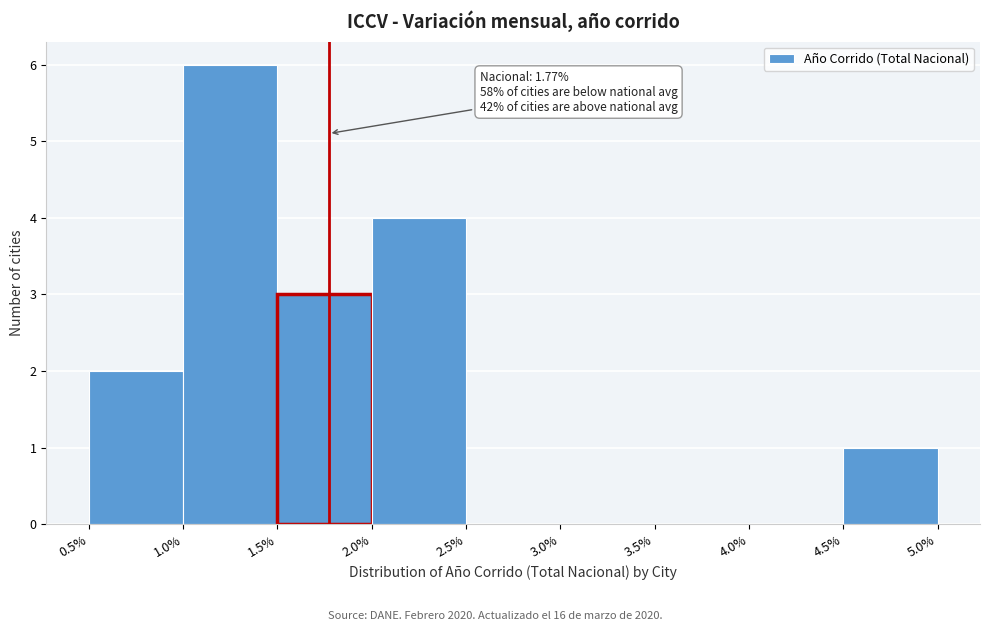

Over which range of the x-axis is the bar tallest?

1.0% to 1.5%